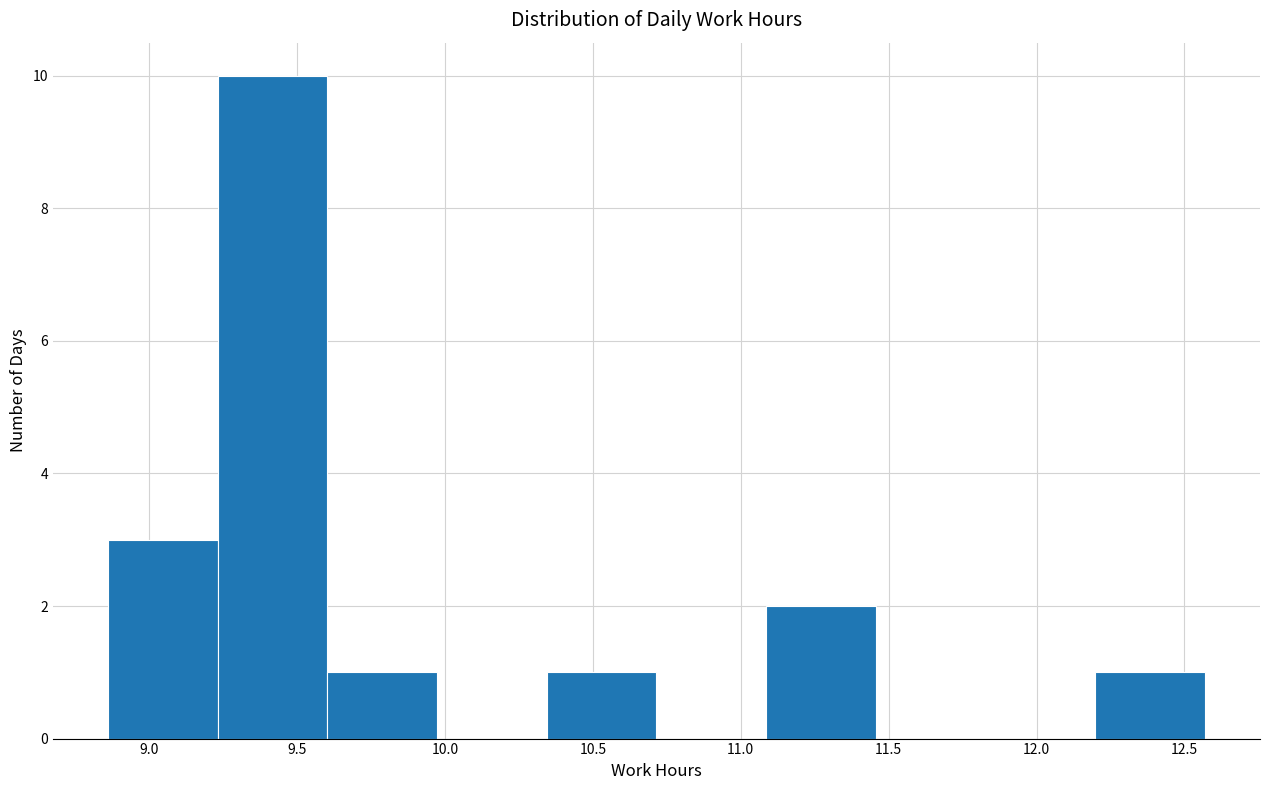

Which range on the x-axis has the tallest bar?

9.25 to 9.60